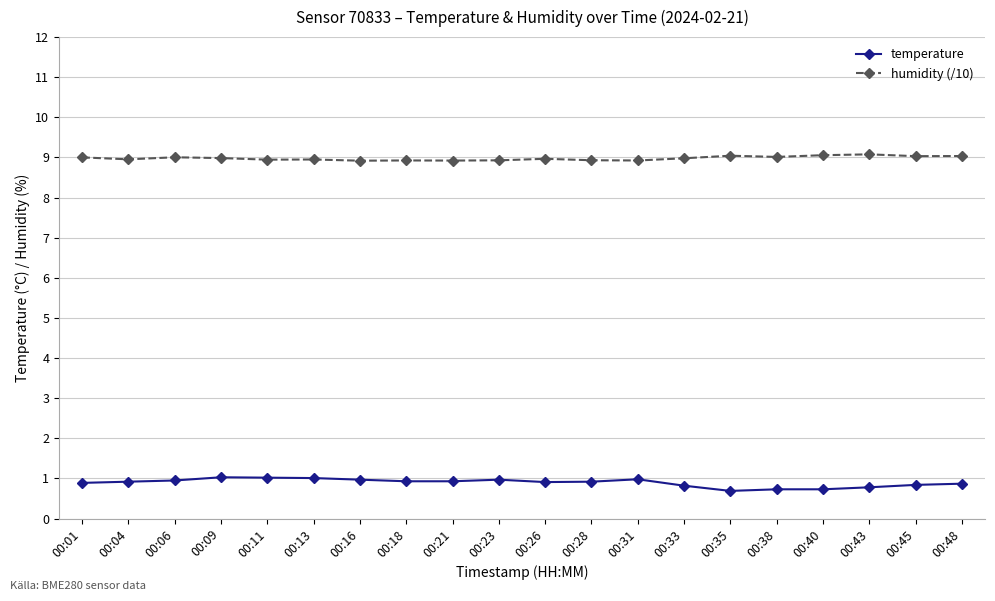

List the series in order of their peak value, highest first.

humidity (/10), temperature